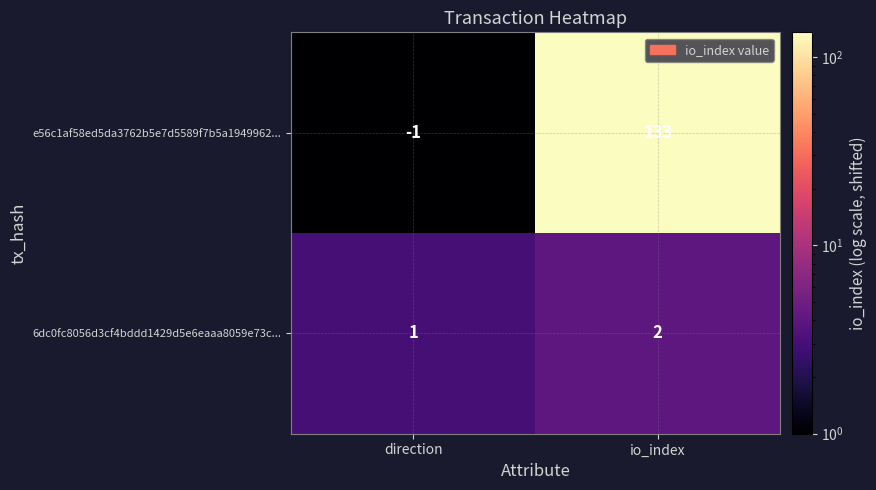

At which label is e56c1af58ed5da3762b5e7d5589f7b5a1949962... closest to 66?

direction